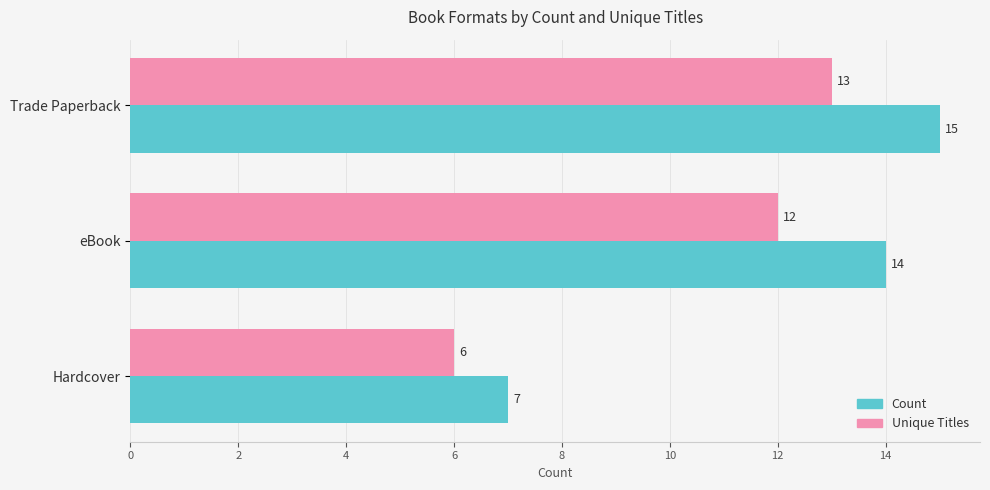

List the series in order of their peak value, lowest first.

Unique Titles, Count